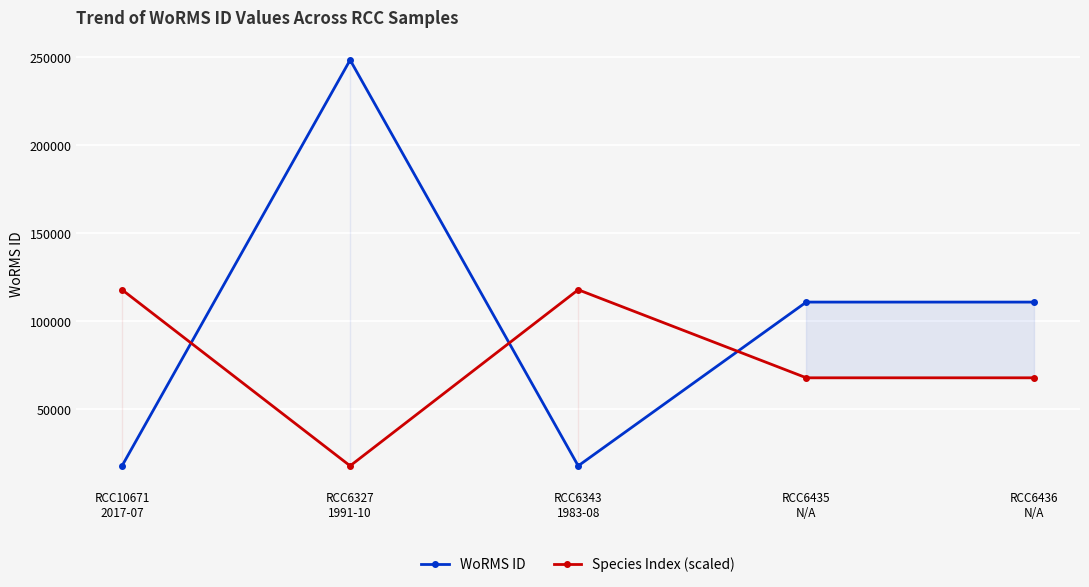

Rank the series by their average value, from lowest to highest.

Species Index (scaled), WoRMS ID